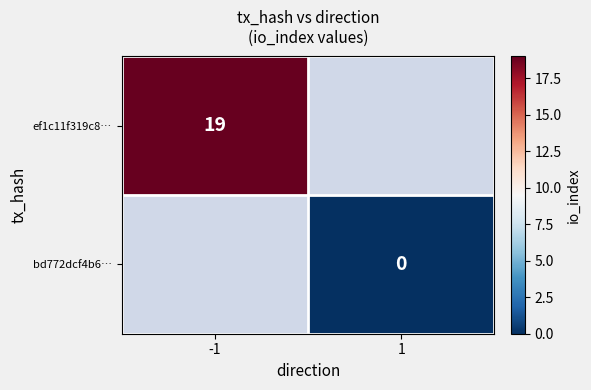

At how many categories does at least one series exceed 1?

1